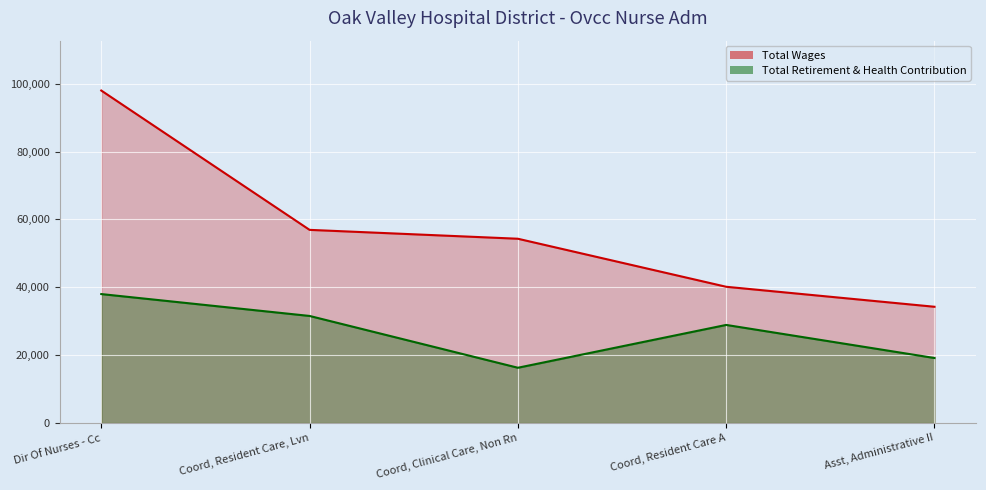

Reading right to left, list all the values displayed in this chart.

Total Wages: Asst, Administrative II=34255	Coord, Resident Care A=40148	Coord, Clinical Care, Non Rn=54305	Coord, Resident Care, Lvn=56921	Dir Of Nurses - Cc=97983
Total Retirement & Health Contribution: Asst, Administrative II=19150	Coord, Resident Care A=28903	Coord, Clinical Care, Non Rn=16282	Coord, Resident Care, Lvn=31550	Dir Of Nurses - Cc=37999